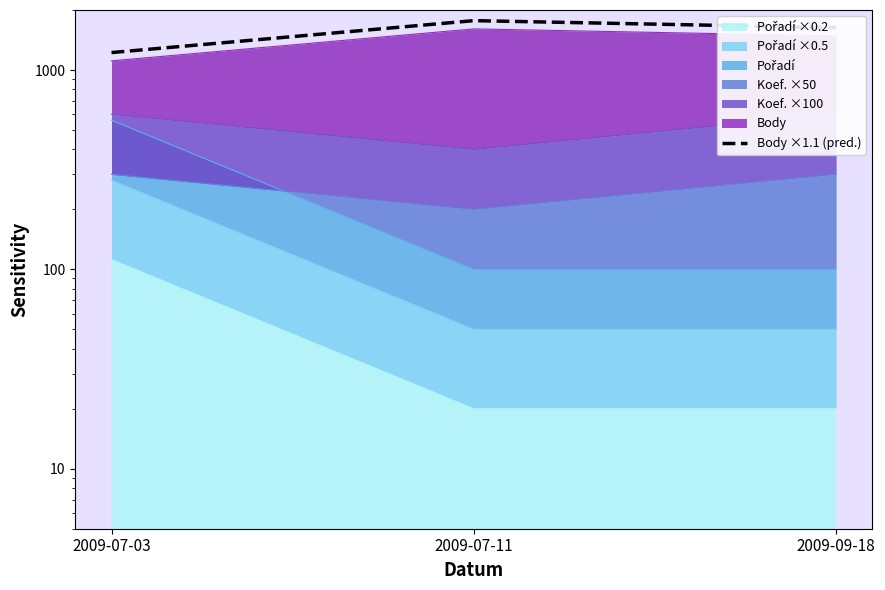

What is the average value?

1541.1